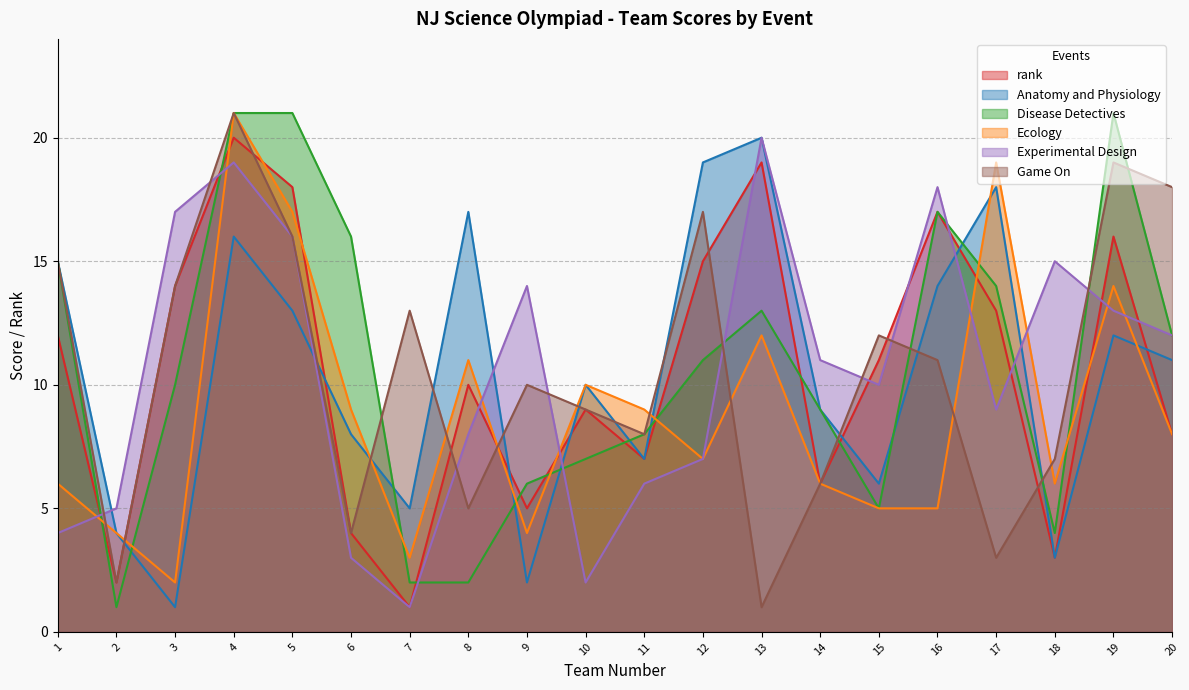

Does the chart display data point markers on the line(s)?

No